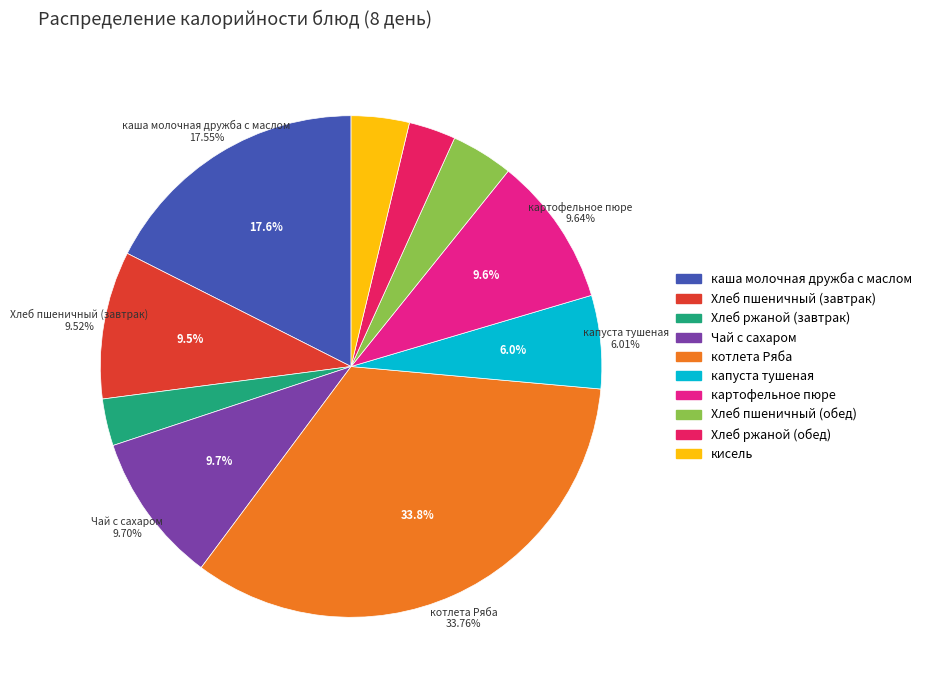

Does any single category account for the majority?

No